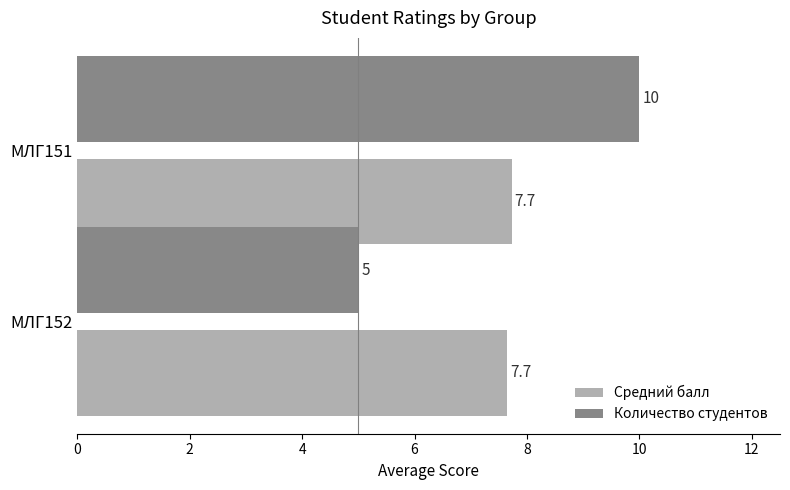

Rank the series at МЛГ151 from highest to lowest value.

Количество студентов, Средний балл